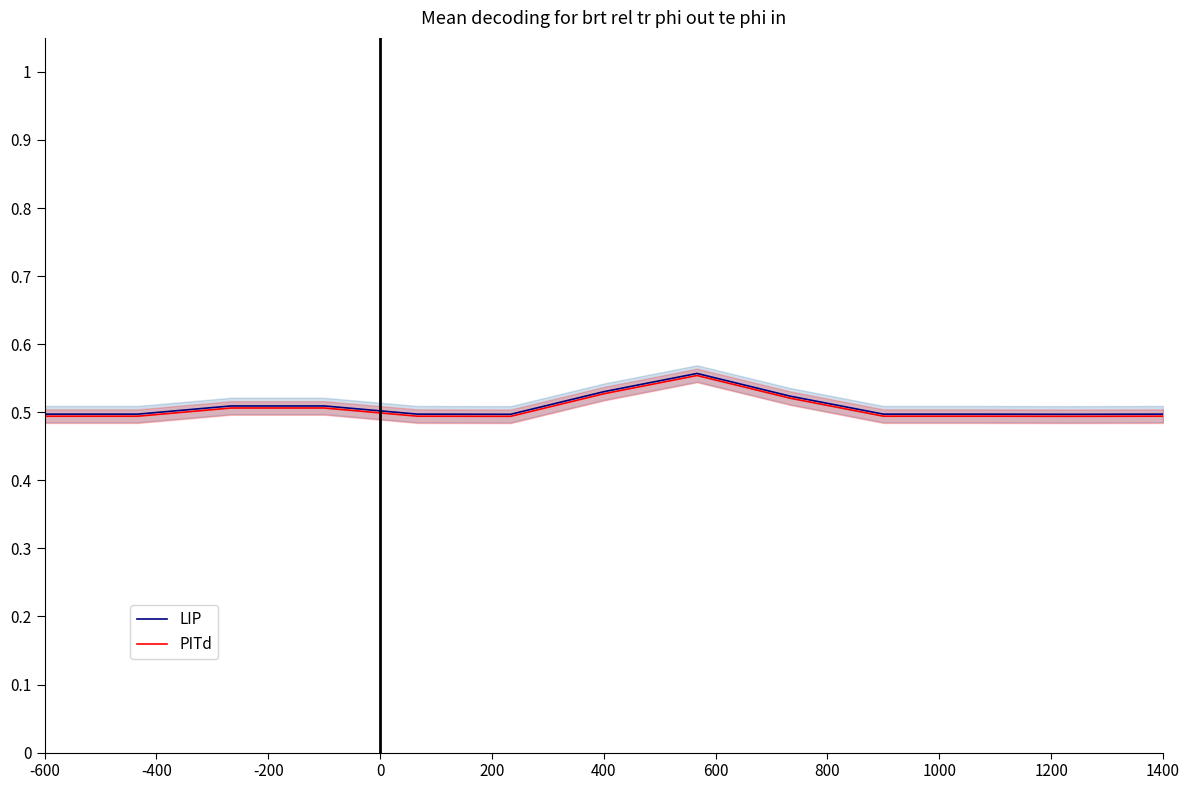

What is the maximum value shown in the chart?

0.6